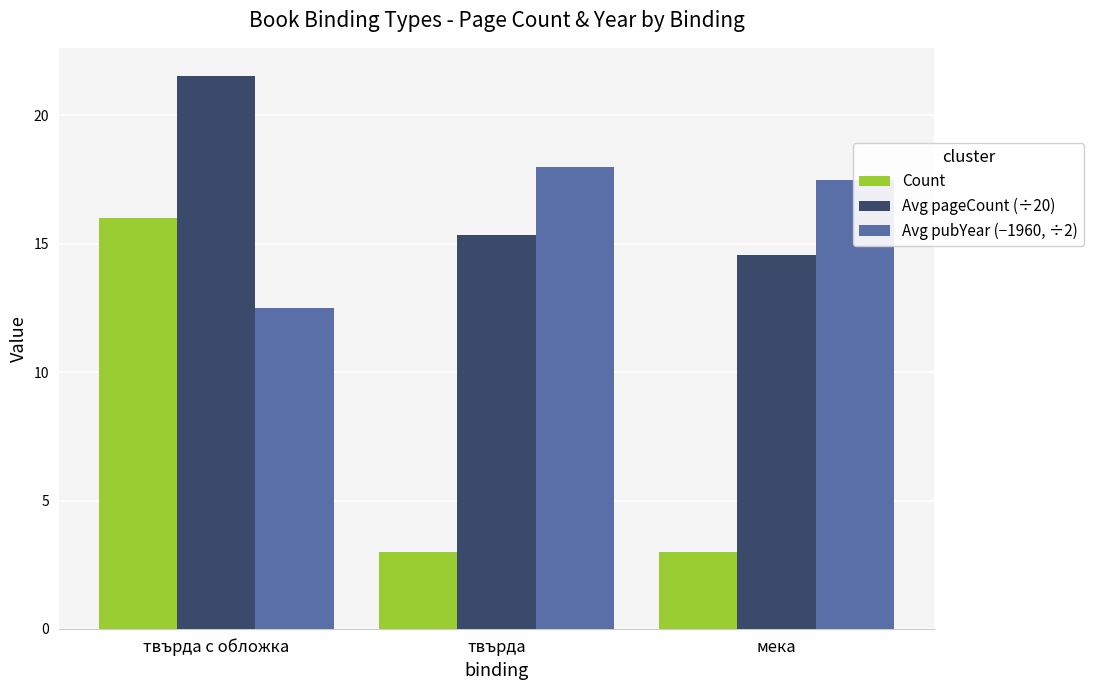

Is it true that Avg pubYear (−1960, ÷2) equals 18.0 at твърда?

True